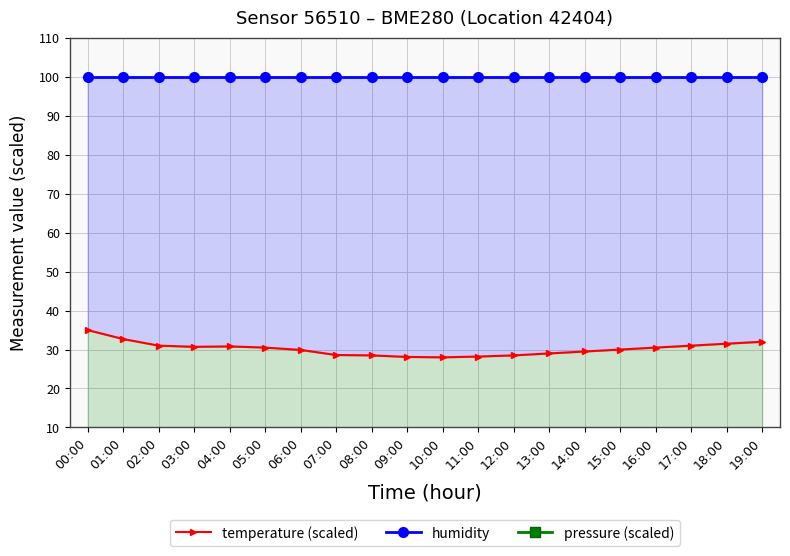

List the series in order of their overall mean, lowest first.

pressure (scaled), temperature (scaled), humidity